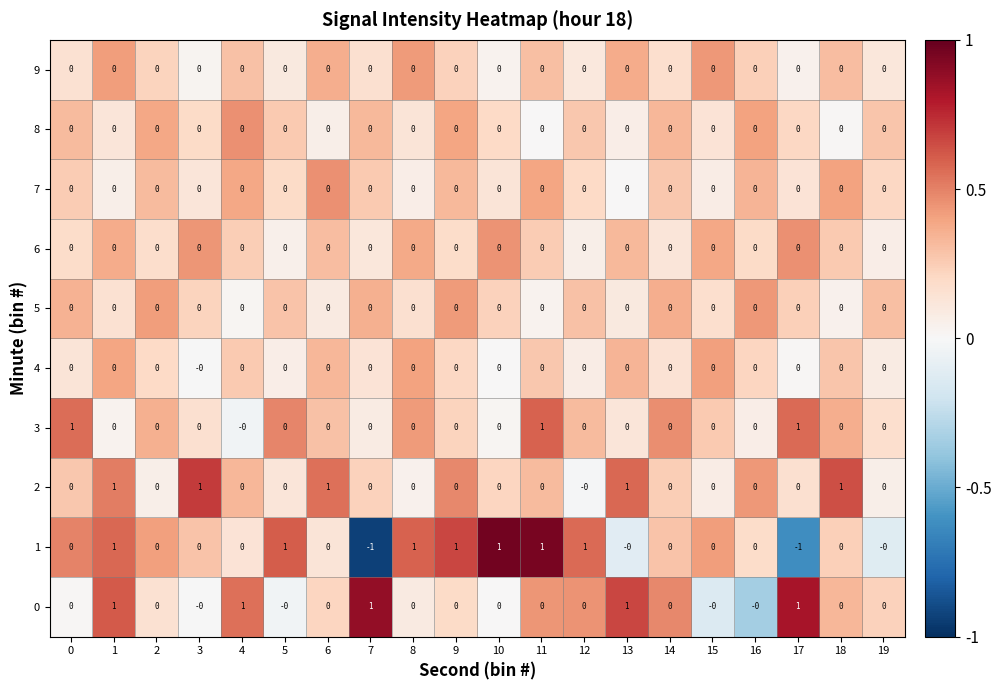

Count the 1 values in the range 0 to 1.

18